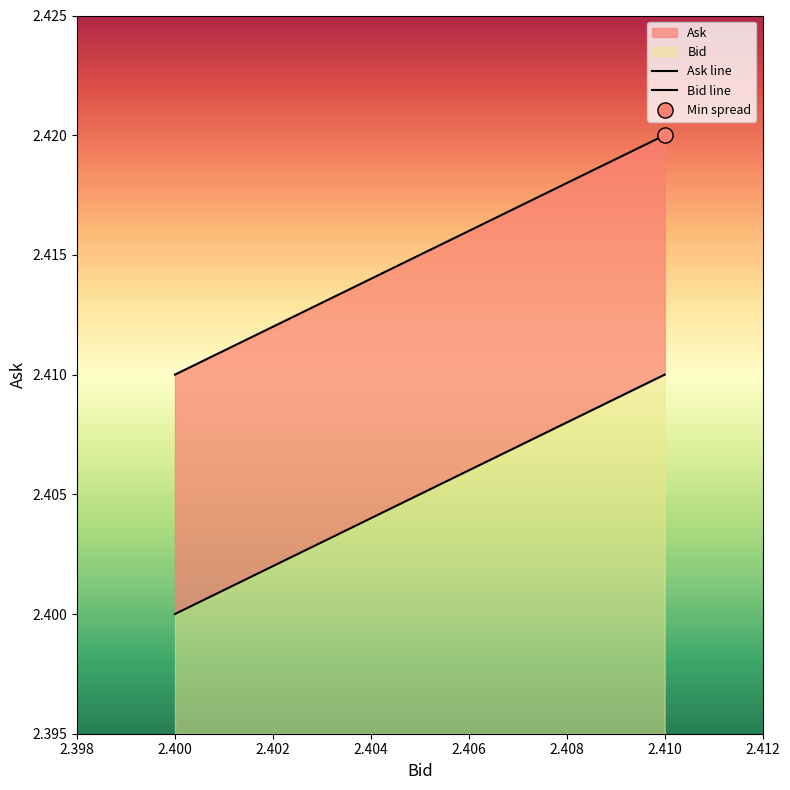

Which series reaches the maximum Y coordinate?

Ask line